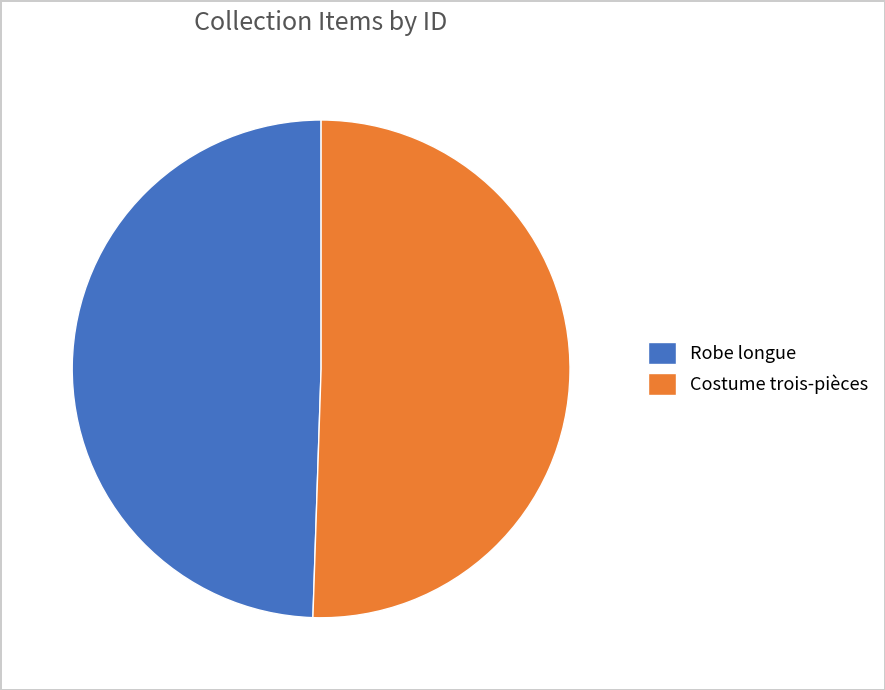

How many slices are in this pie chart?

2